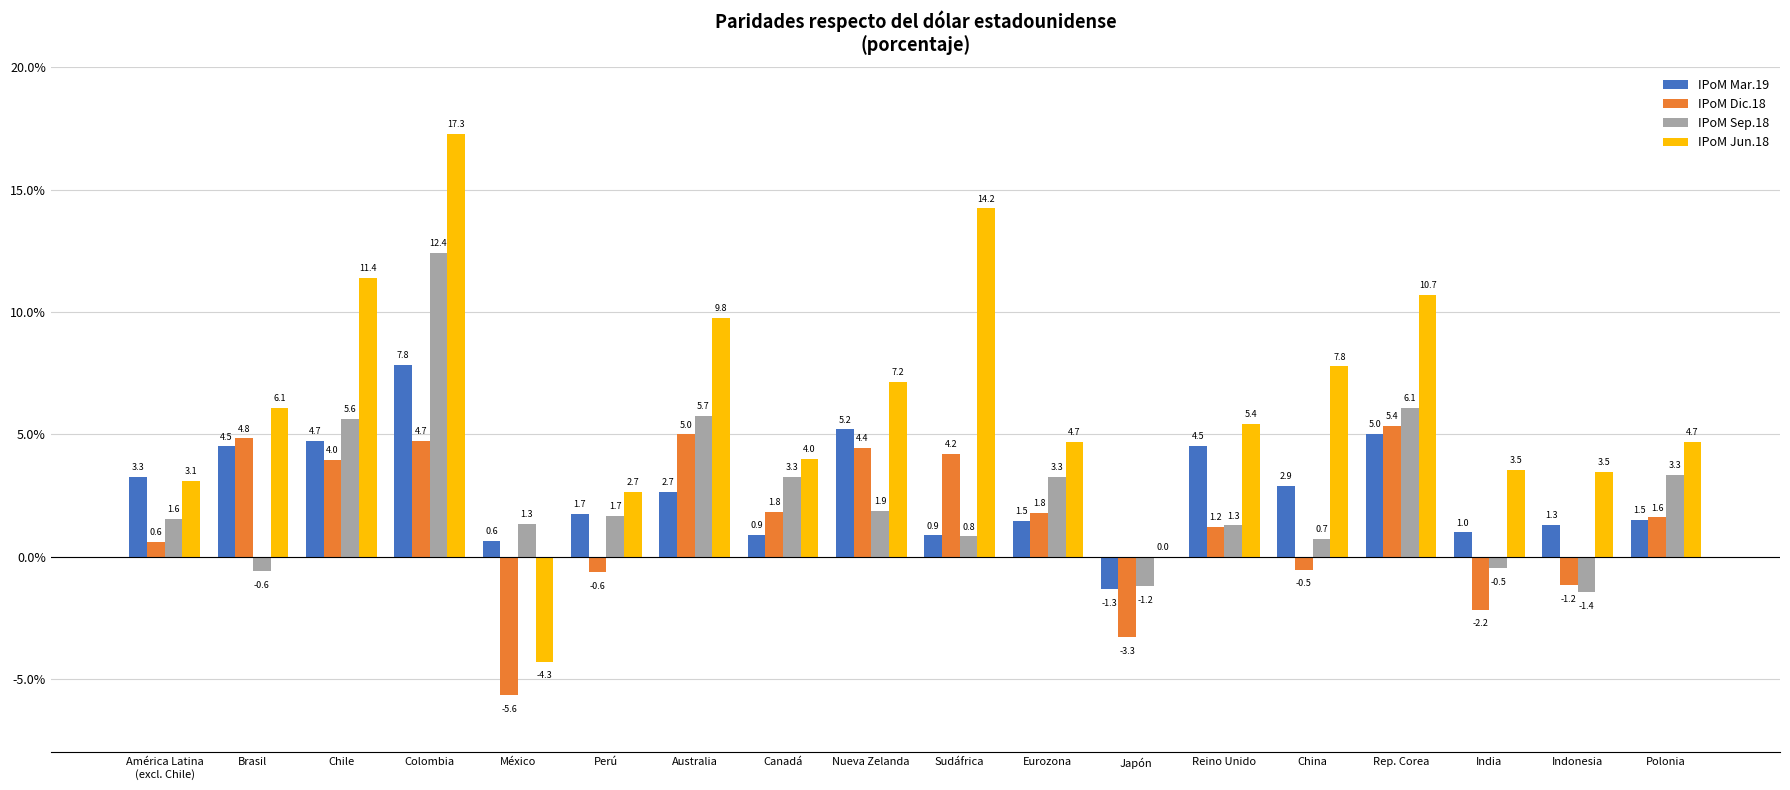

Where does the IPoM Jun.18 series first go above 5?

Brasil